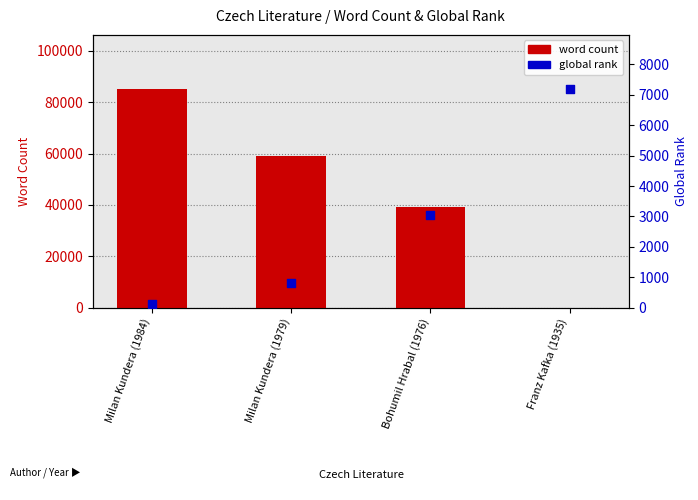

Which series reaches the maximum Y coordinate?

word count